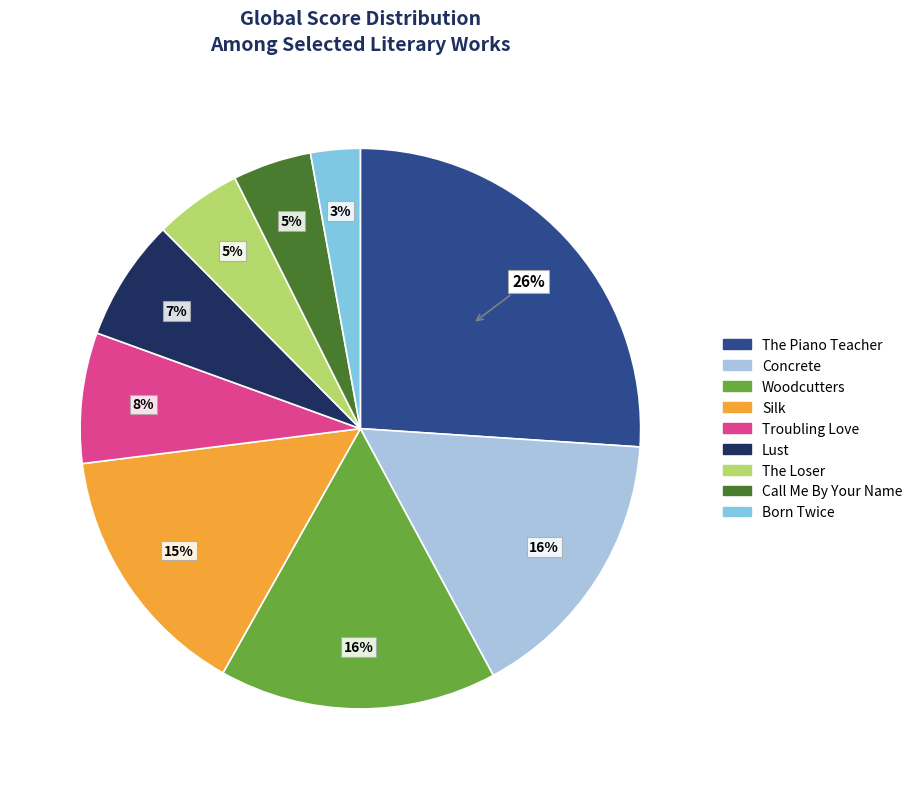

What percentage is the The Piano Teacher slice, to the nearest percent?

26%